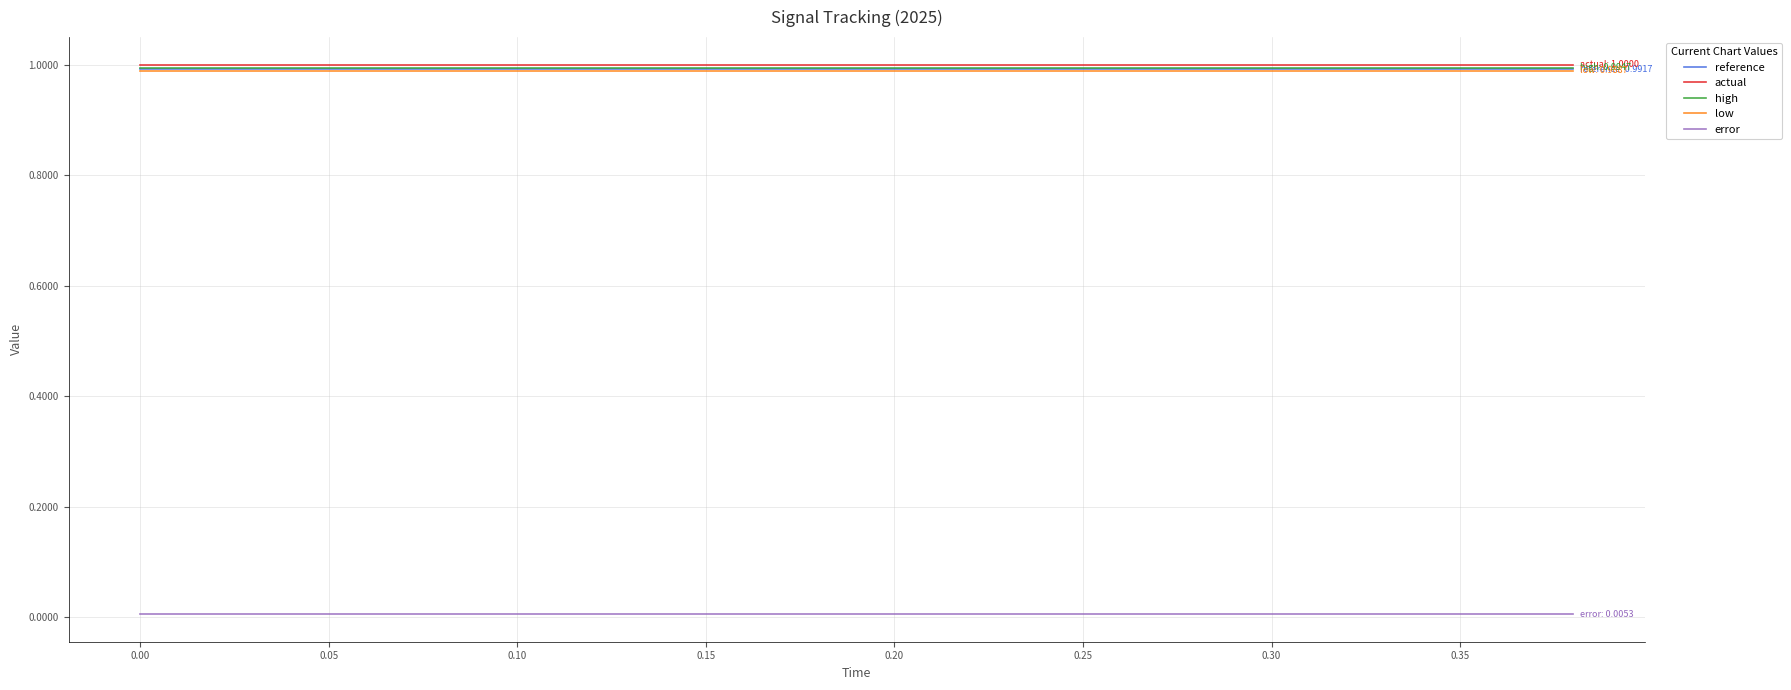

True or false: actual and low intersect in this chart.

False